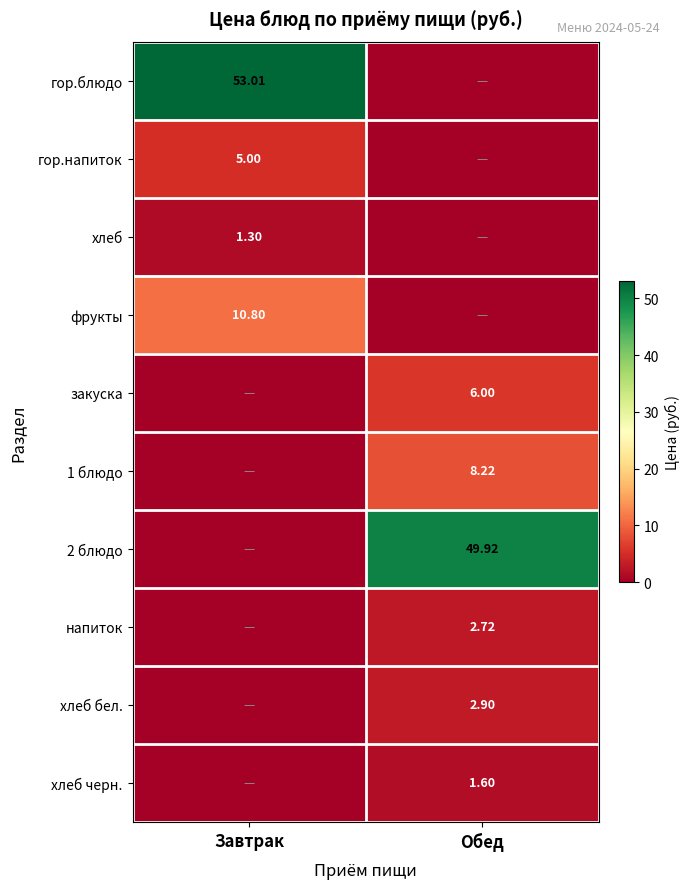

What is the sum of the напиток values at Обед and Завтрак?

2.7